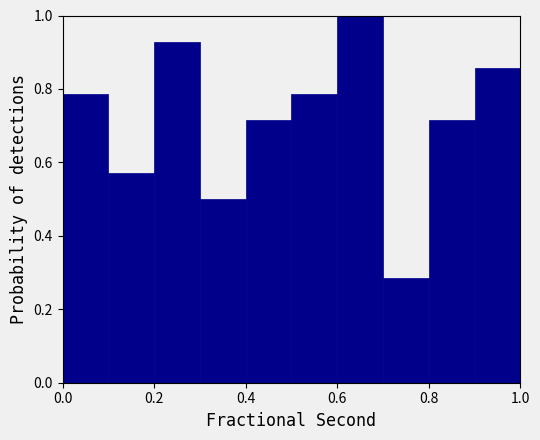

How tall is the bar that spans 0.6 to 0.7 on the x-axis? The values are not printed on the chart, so give them approximately, as read against the axis.

1.00